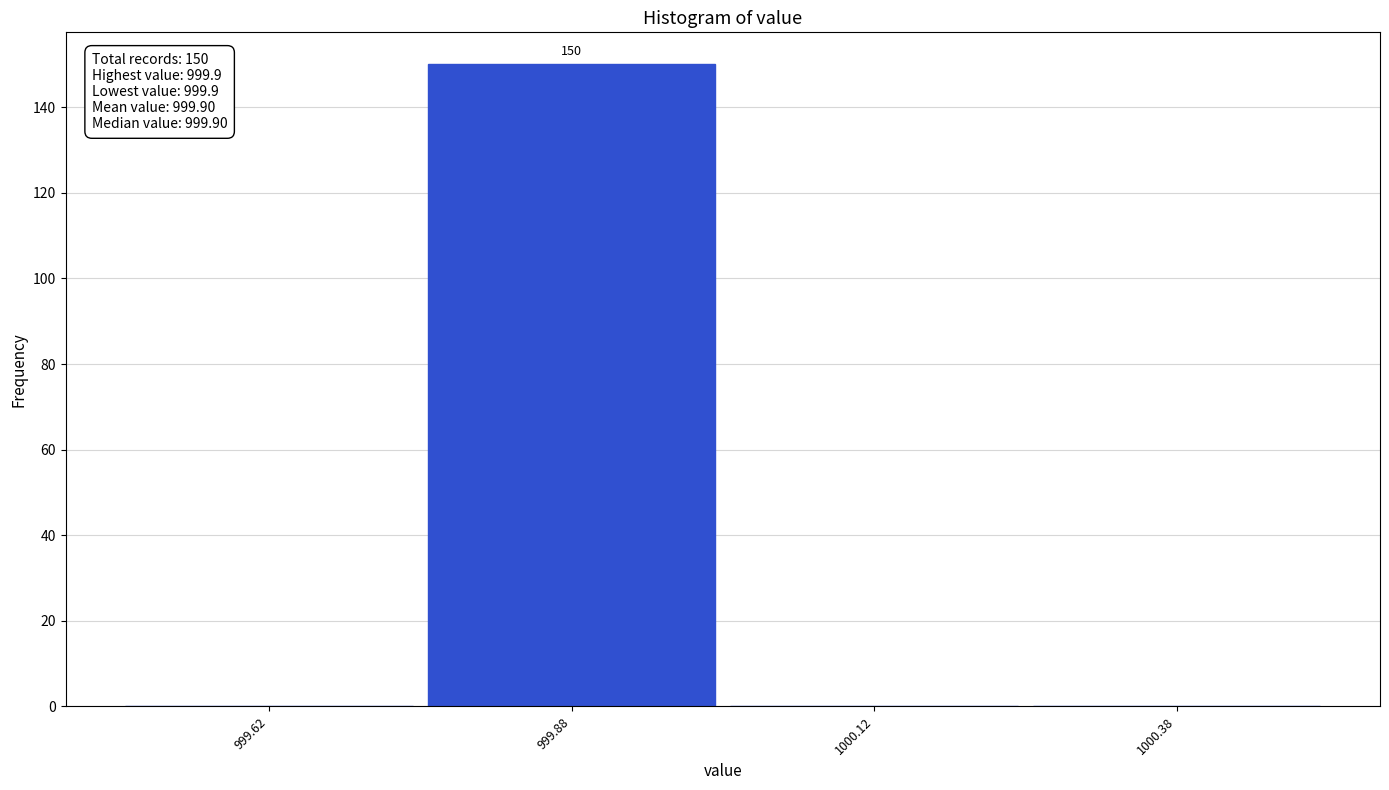

Which range on the x-axis has the tallest bar?

999.75 to 1000.00